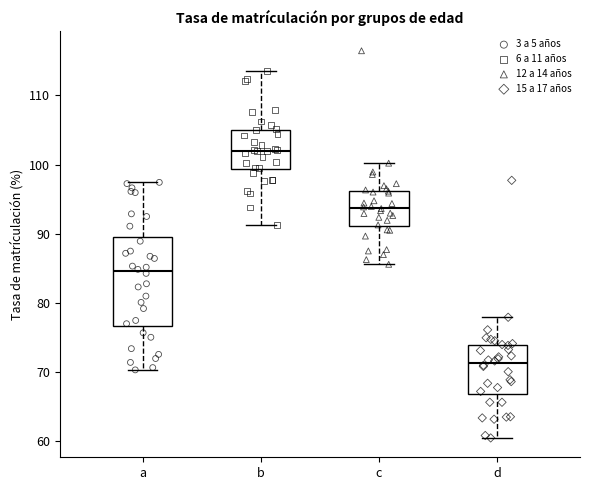

Where is the upper edge of the box for b on the y-axis? The values are not printed on the chart, so give them approximately, as read against the axis.

105